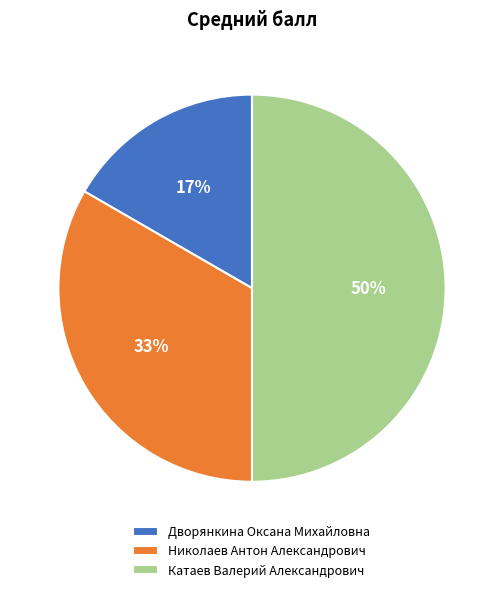

Is Николаев Антон Александрович the majority of the pie?

No